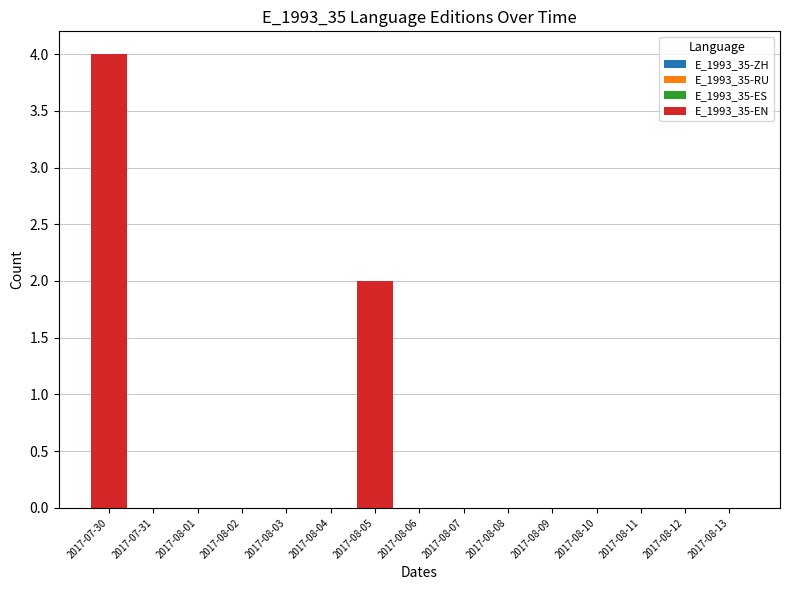

Reading right to left, extract all data points from this chart.

2017-08-13=0	2017-08-12=0	2017-08-11=0	2017-08-10=0	2017-08-09=0	2017-08-08=0	2017-08-07=0	2017-08-06=0	2017-08-05=2	2017-08-04=0	2017-08-03=0	2017-08-02=0	2017-08-01=0	2017-07-31=0	2017-07-30=4